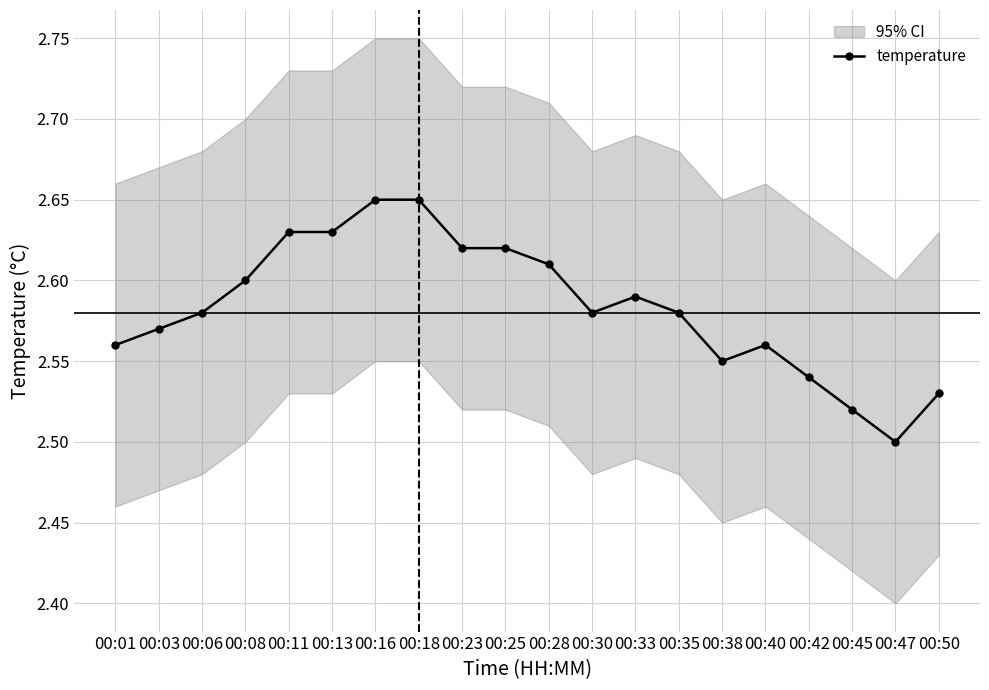

Reading right to left, list all the values displayed in this chart.

2.5	2.5	2.5	2.5	2.6	2.5	2.6	2.6	2.6	2.6	2.6	2.6	2.6	2.6	2.6	2.6	2.6	2.6	2.6	2.6